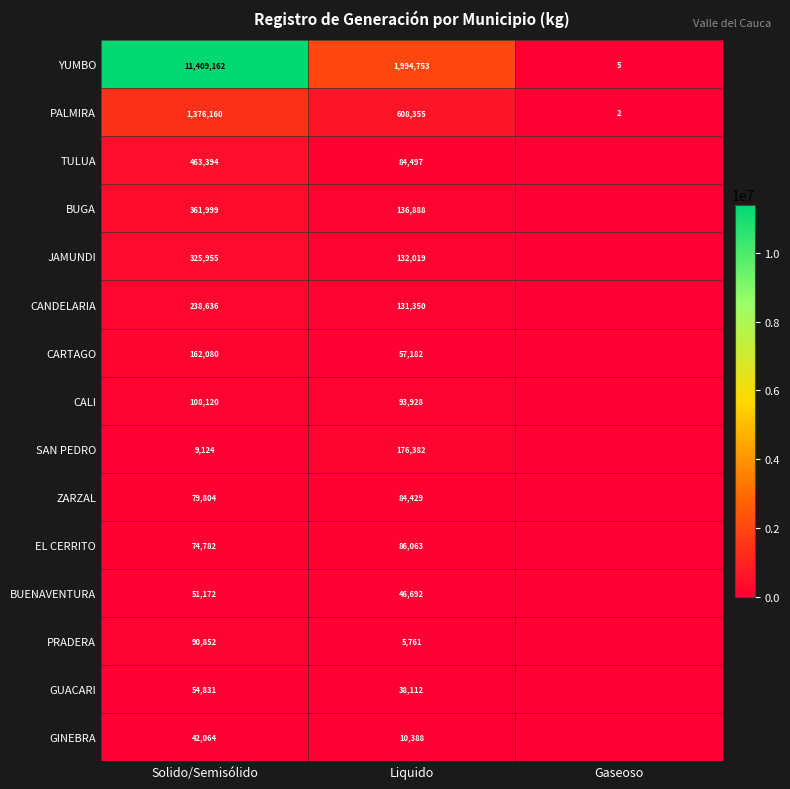

What is the sum of the YUMBO values at Liquido and Solido/Semisólido?

13403915